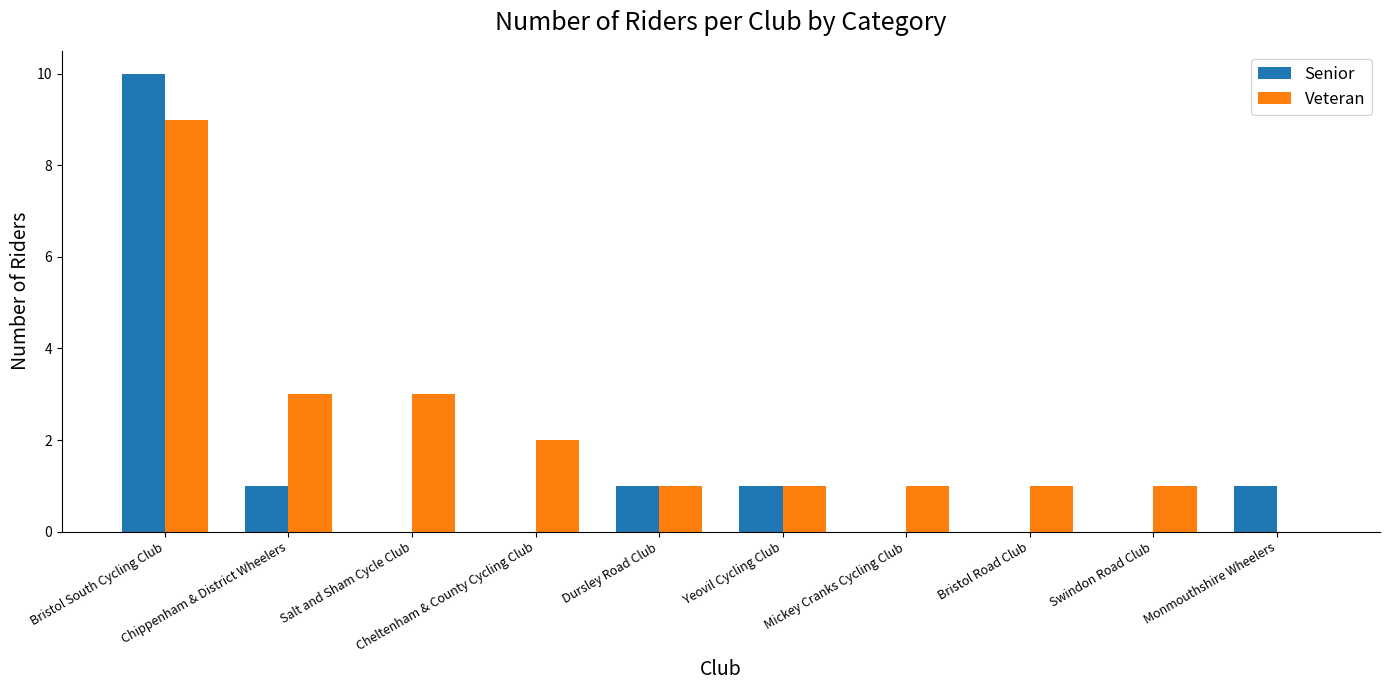

What is the sum of the Veteran values at Mickey Cranks Cycling Club and Bristol South Cycling Club?

10